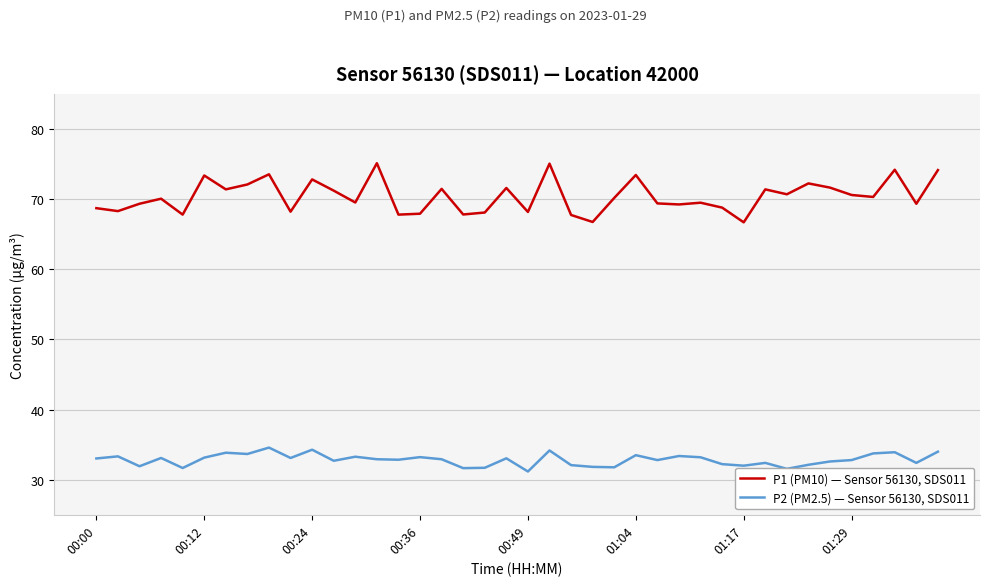

True or false: P1 (PM10) — Sensor 56130, SDS011 and P2 (PM2.5) — Sensor 56130, SDS011 intersect in this chart.

False